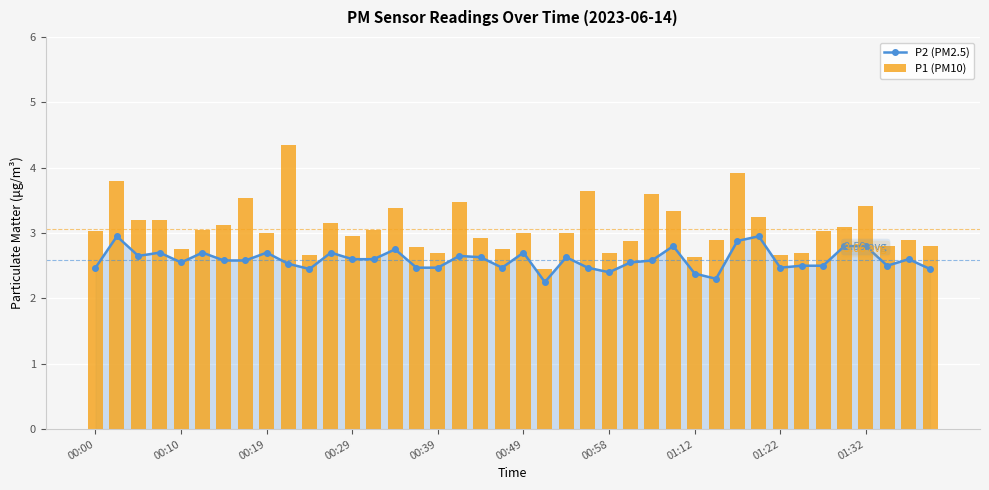

Which series has the largest range (max minus min)?

P1 (PM10)